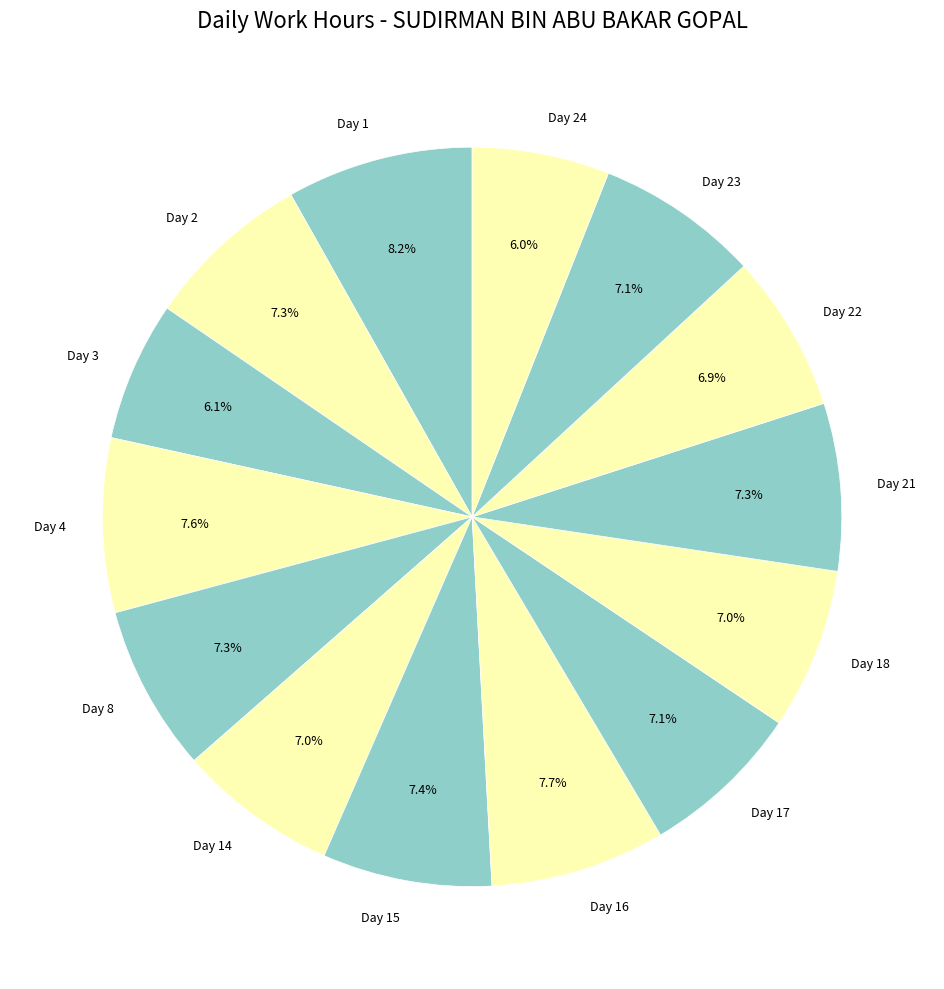

How many segments does this pie chart have?

14